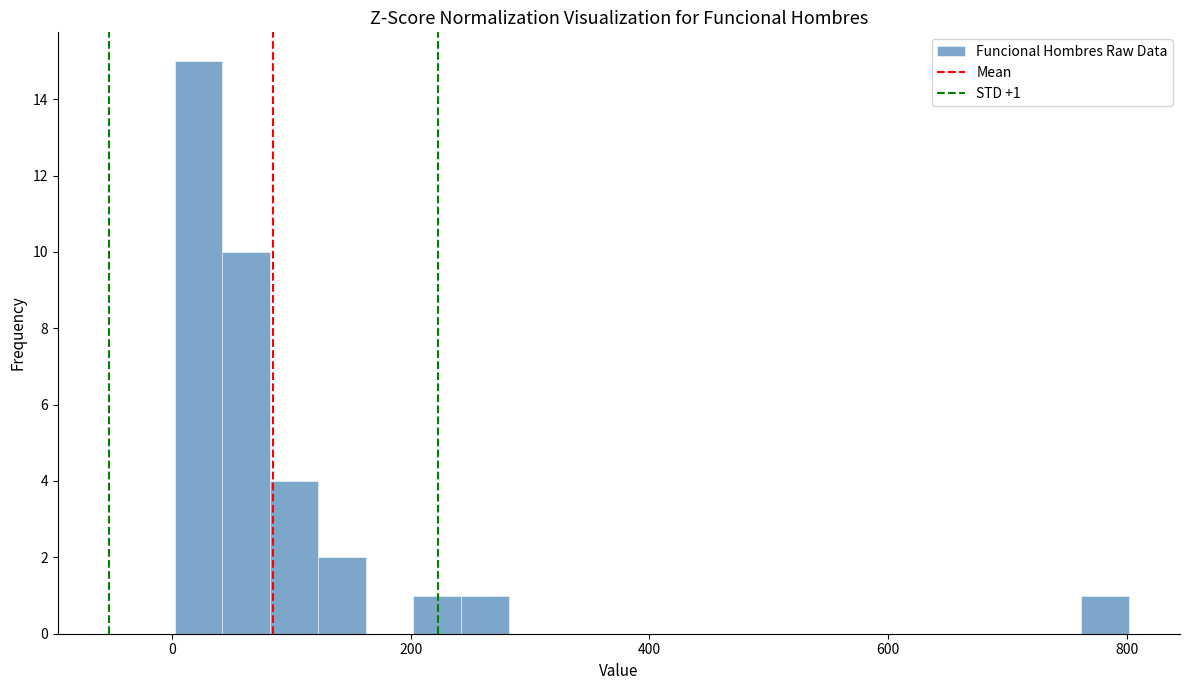

Read against the x-axis, roughly where is the centre of the tallest bar?

20